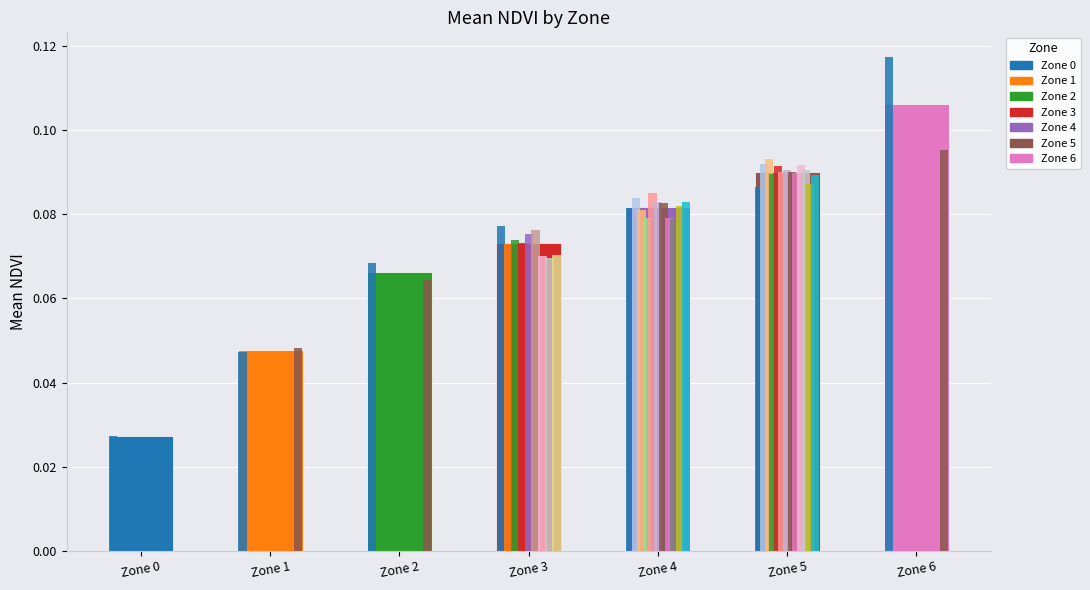

True or false: the data shows 0.1 at Zone 2.

True